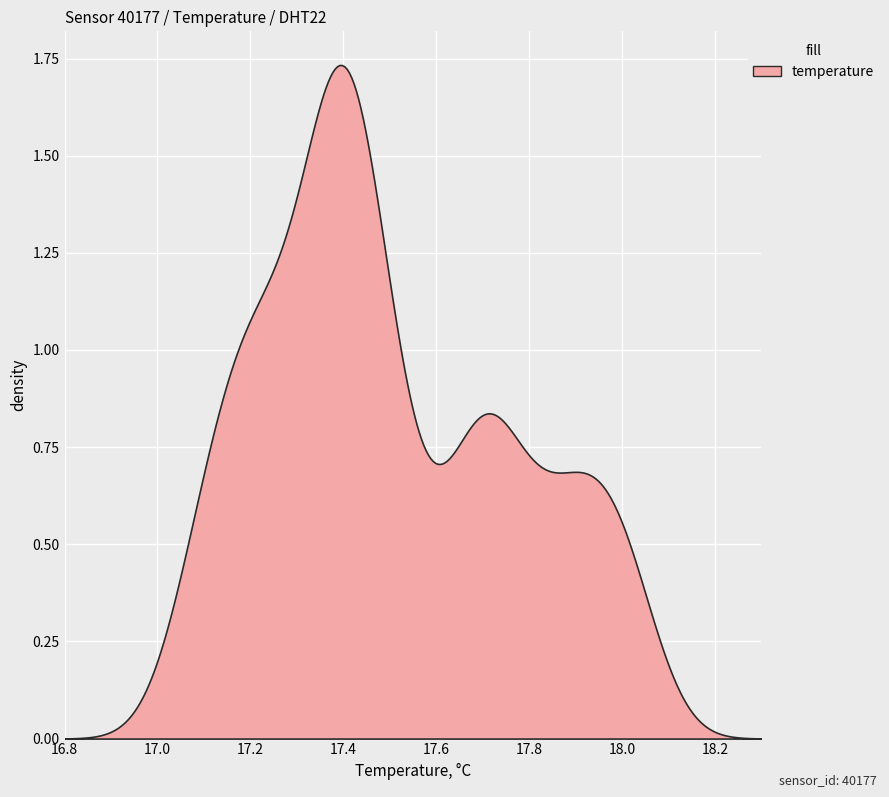

The value at 2023-06-05T01:10:58 is 26.7. True or false?

False